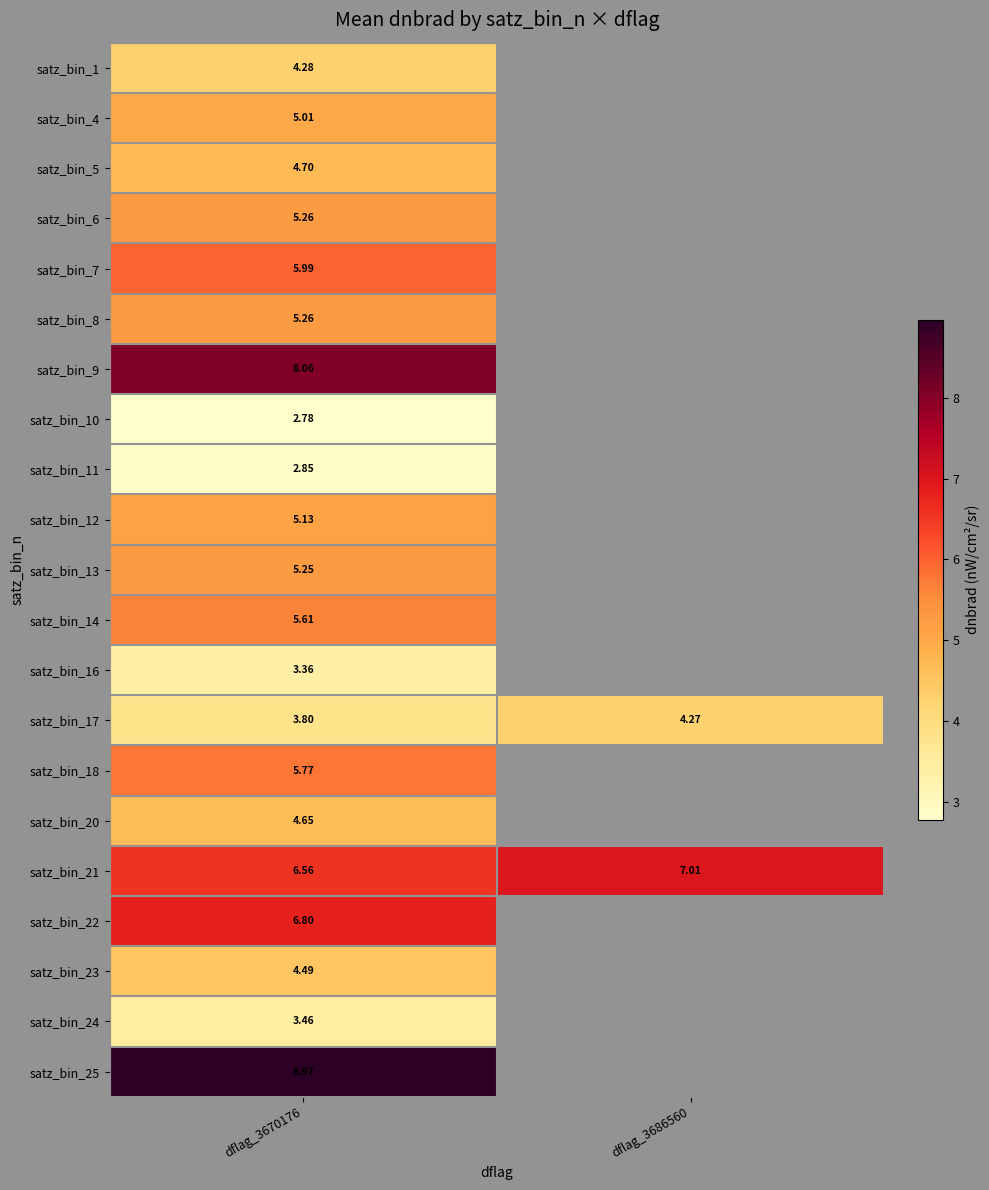

Which has a higher value, dflag_3670176 or dflag_3686560?

dflag_3686560